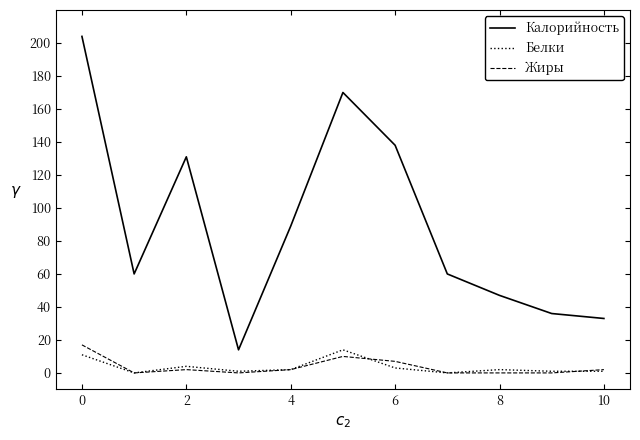

True or false: Жиры and Калорийность cross at least once.

False